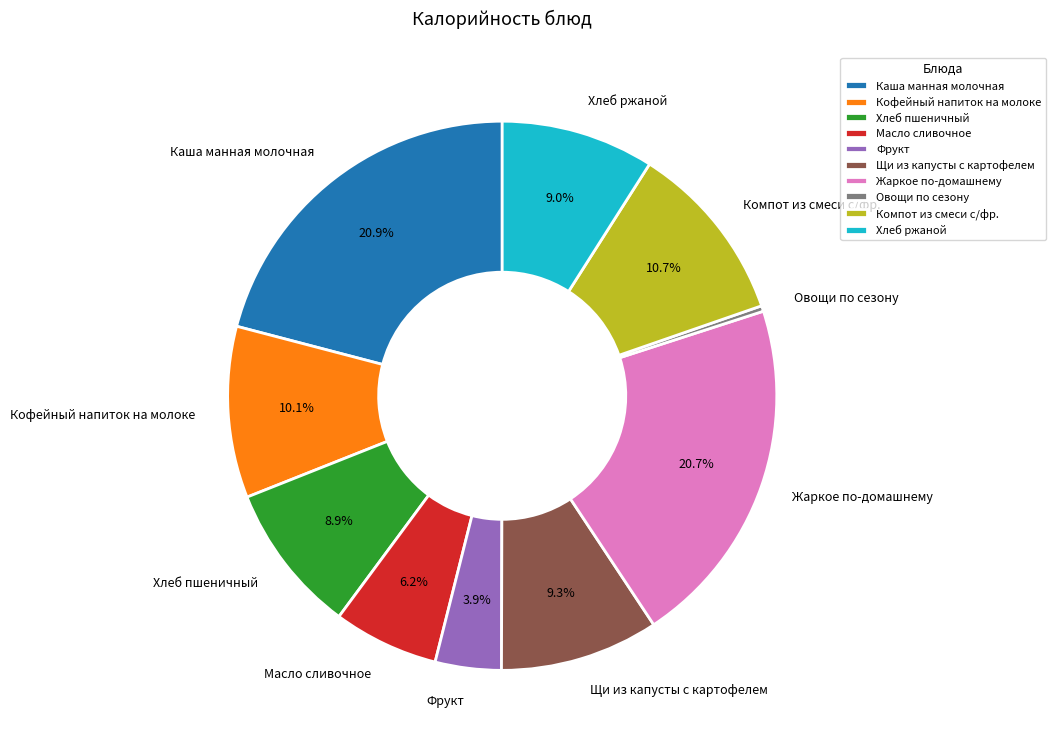

Between Хлеб ржаной and Масло сливочное, which is larger?

Хлеб ржаной